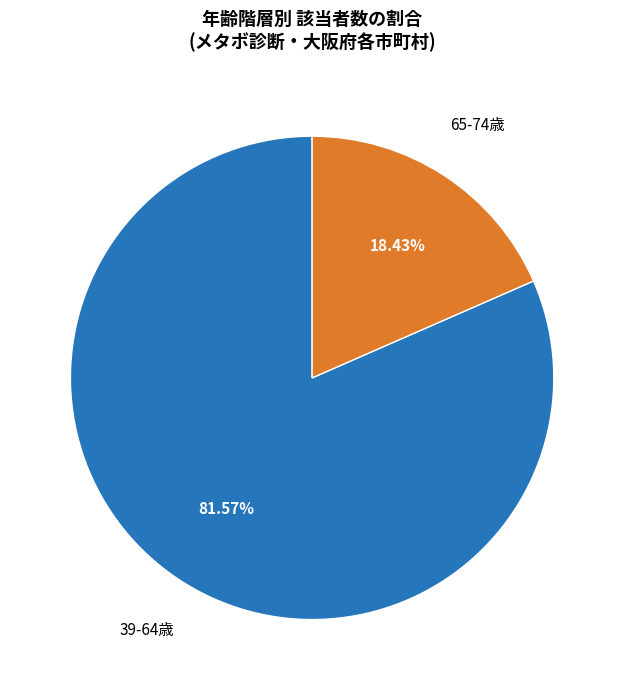

Is there any slice that represents more than half of the pie?

Yes